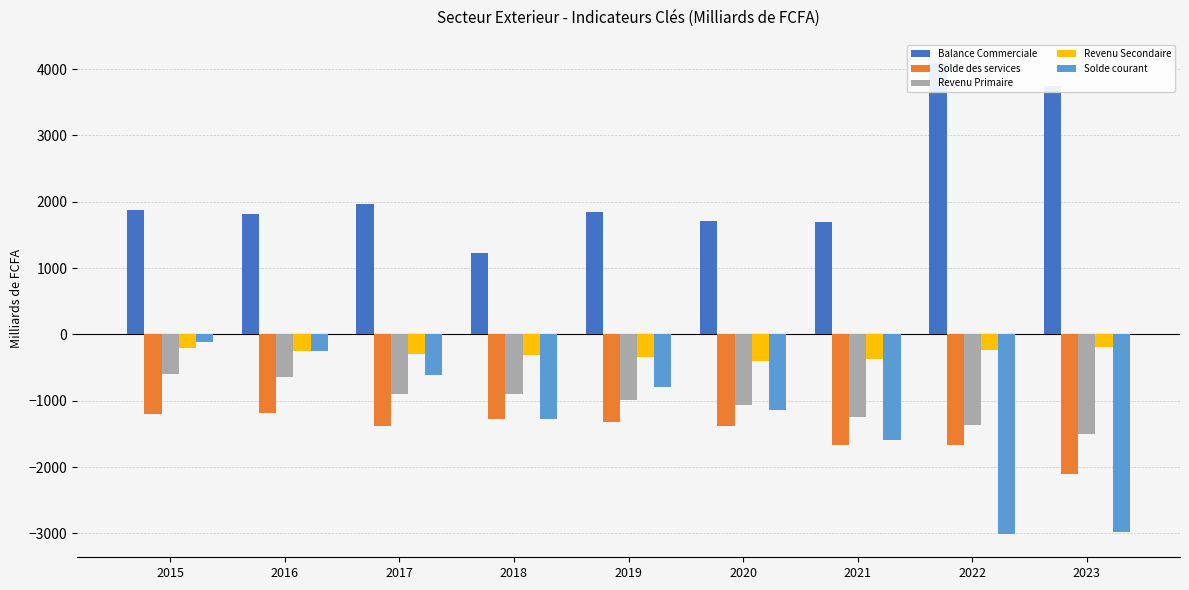

What is the difference between the Revenu Primaire values at 2022 and 2023?

139.7